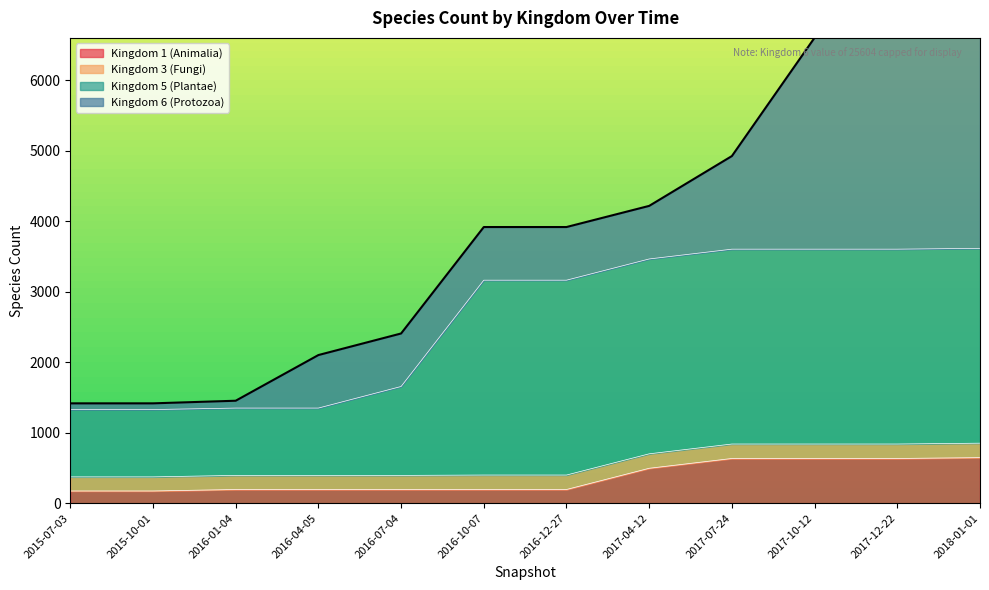

True or false: 3 and 1 cross at least once.

False